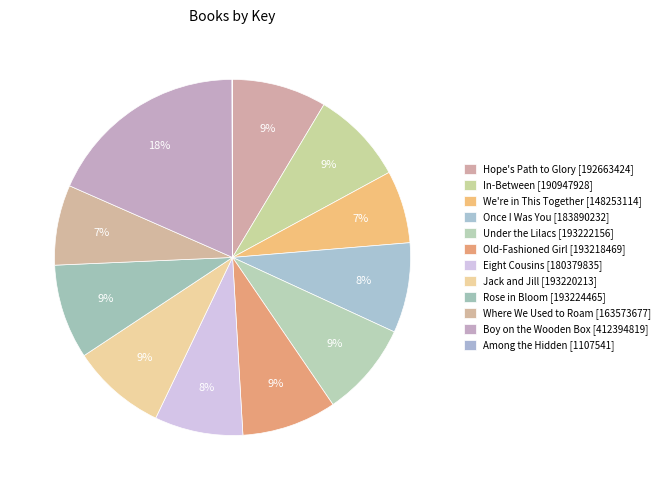

To the nearest percent, what is the difference between the largest and smallest slice percentages?

18%